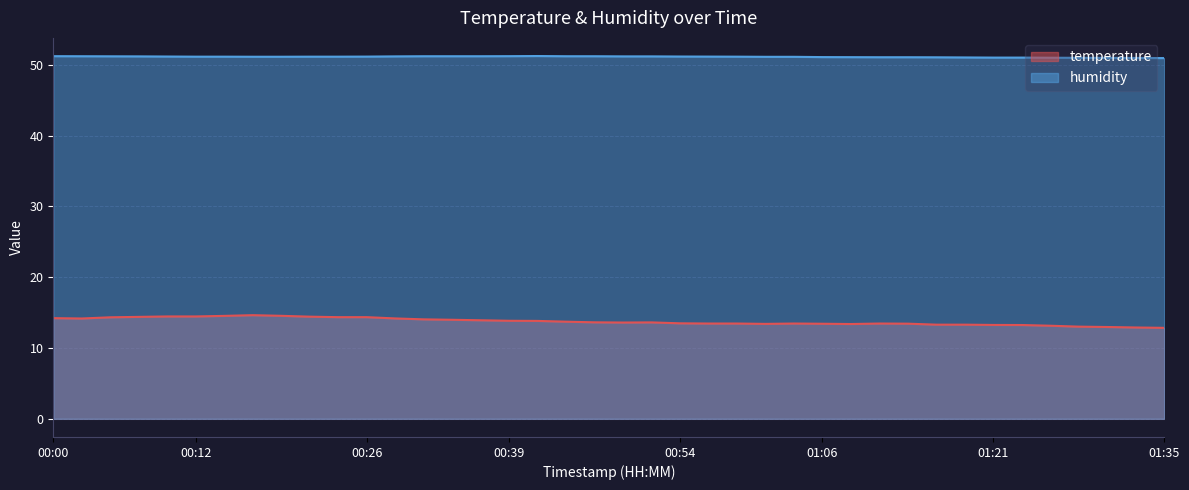

The humidity series shows 90.1 at 00:49. True or false?

False